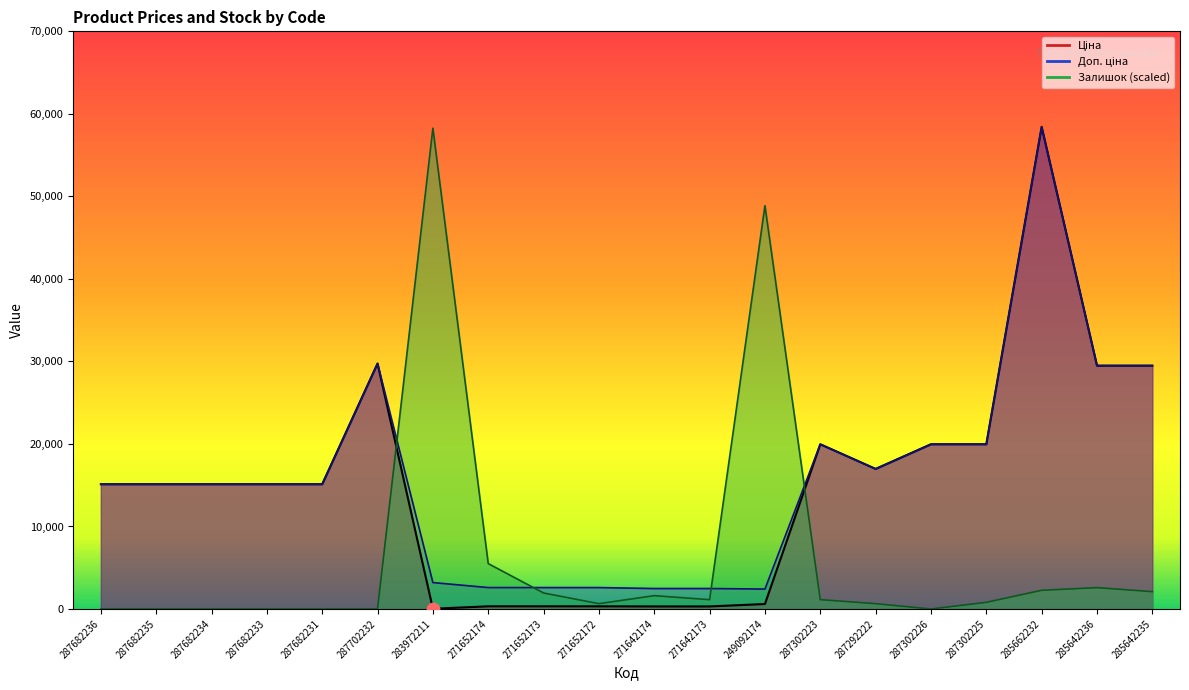

Which series reaches the minimum Y coordinate?

Залишок